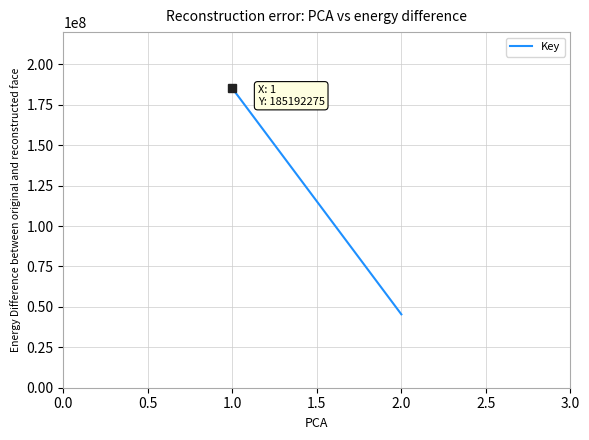

What is the smallest value displayed?

45406630